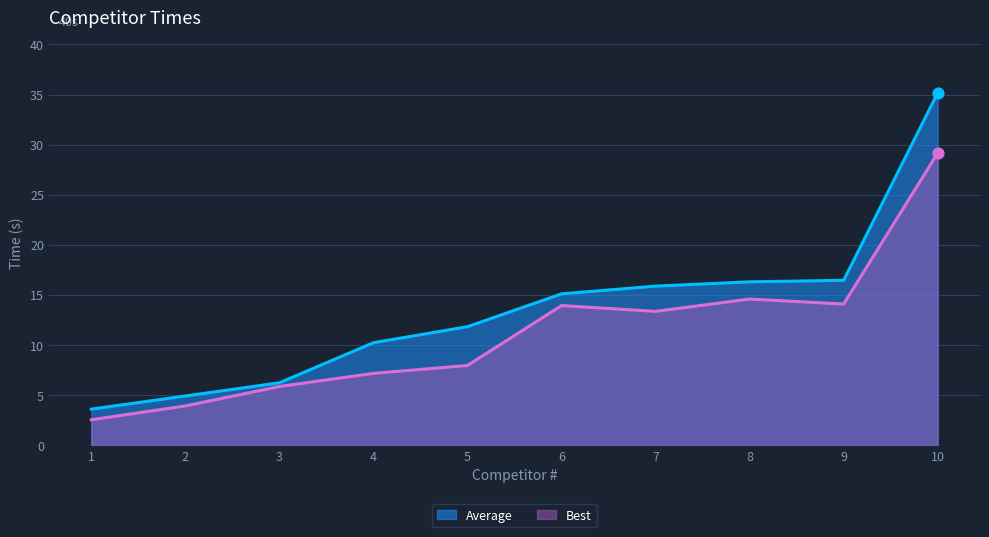

What are all the series names shown in the legend?

Average, Best